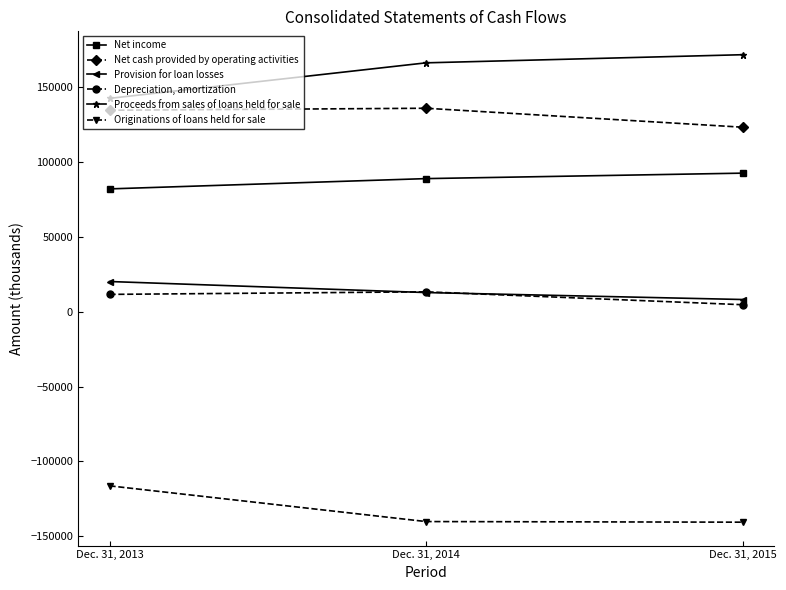

At how many categories does at least one series exceed 139698?

3